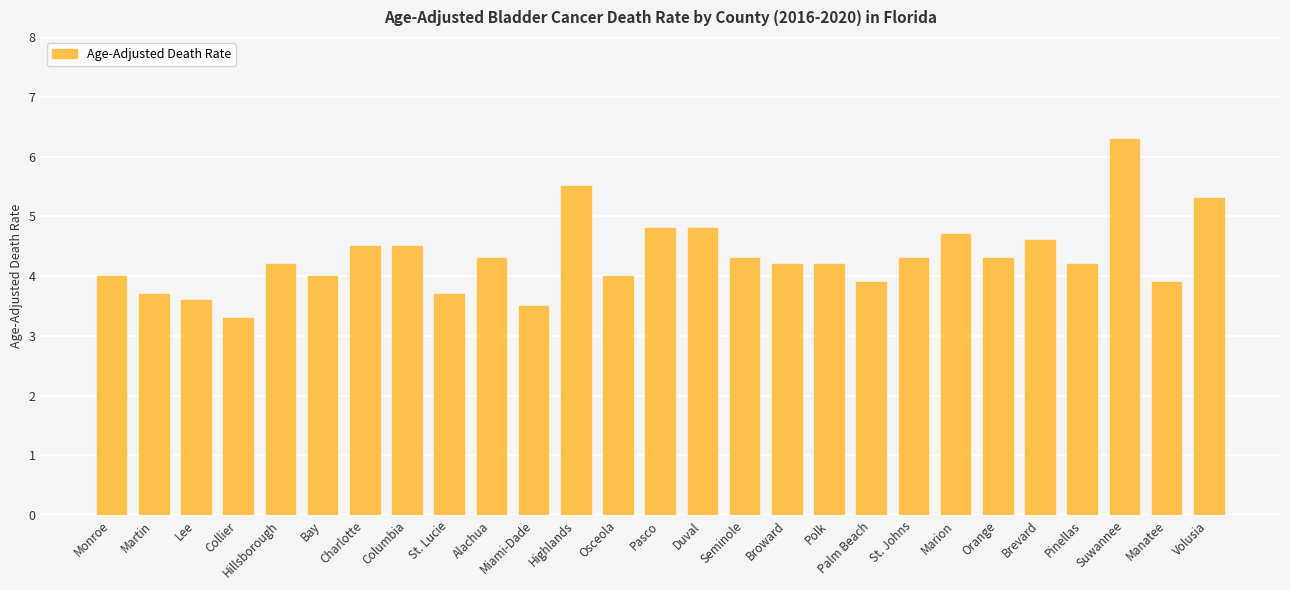

The chart shows a value of 4.2 at Pinellas. True or false?

True